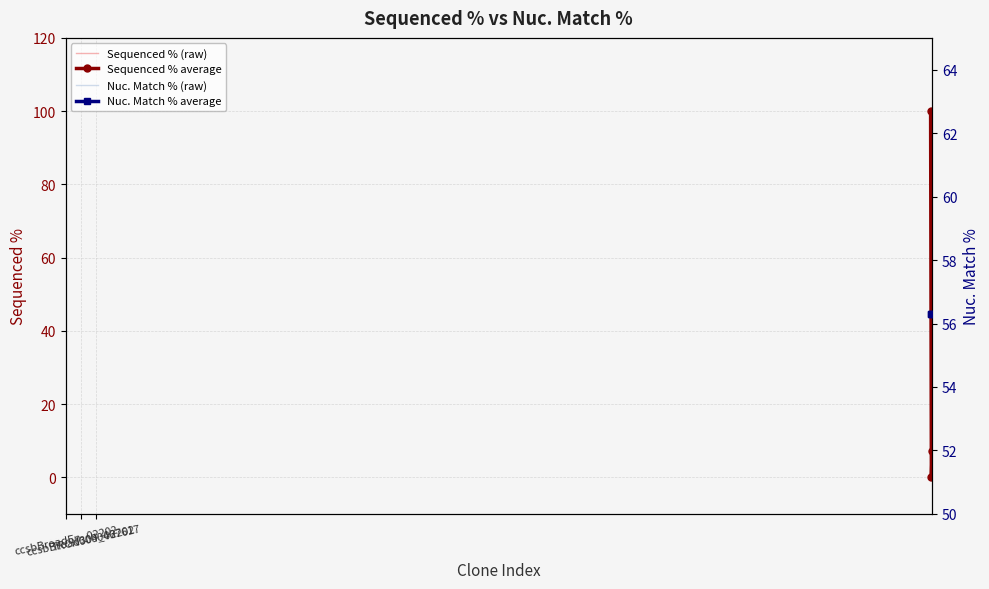

Which series has the largest total across all categories?

Nuc. Match % (raw)